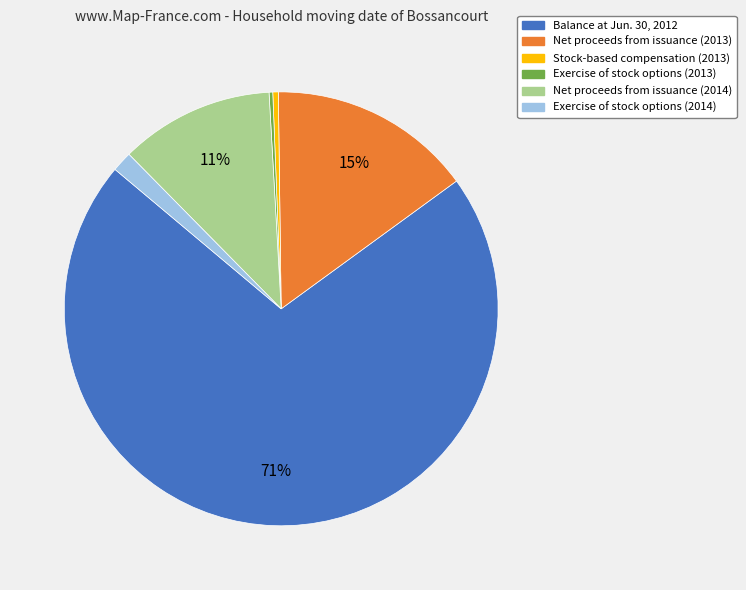

To the nearest percent, what is the combined percentage of Stock-based compensation (2013) and Balance at Jun. 30, 2012?

72%